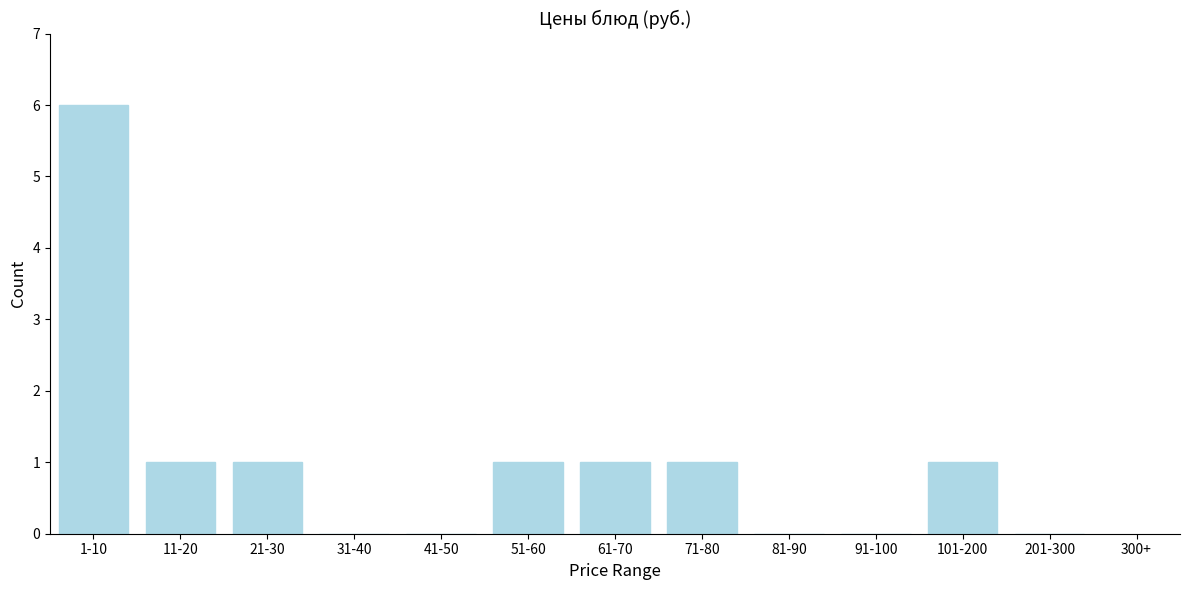

Reading right to left, transcribe all the data shown in this chart.

201-300=0	101-200=1	91-100=0	81-90=0	71-80=1	61-70=1	51-60=1	41-50=0	31-40=0	21-30=1	11-20=1	1-10=6